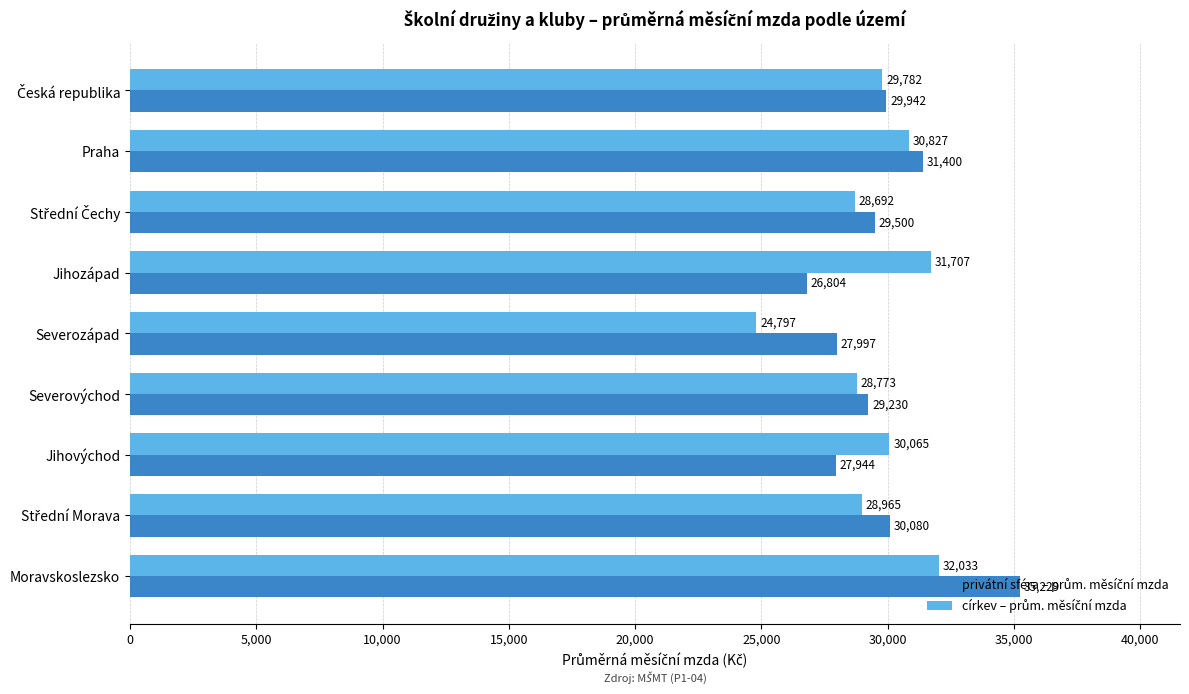

Which label corresponds to the largest value in the chart?

Moravskoslezsko